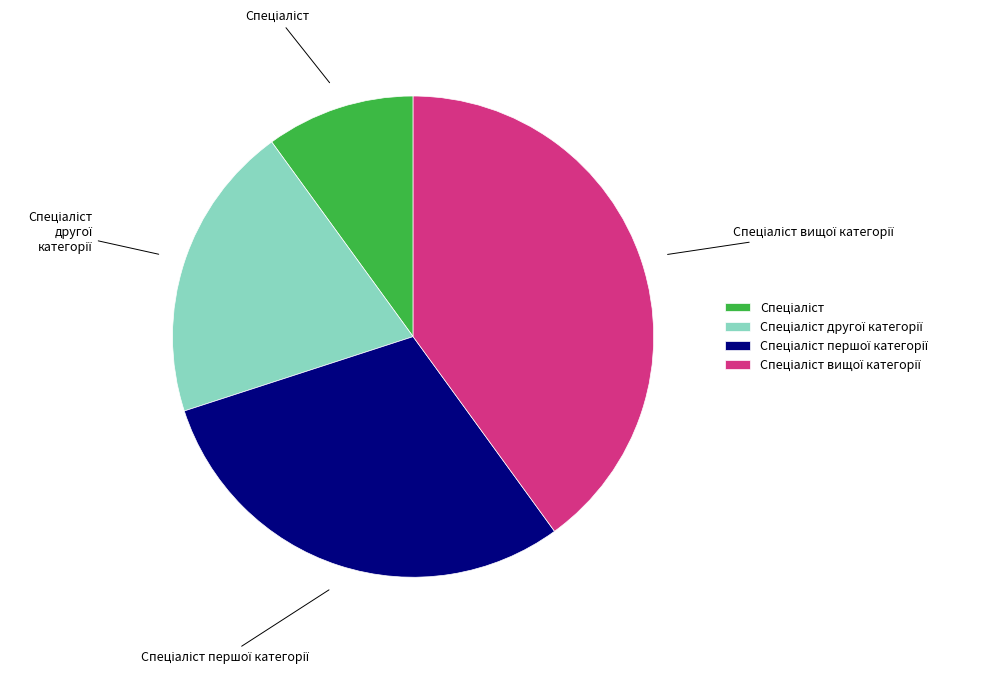

Does any single category account for the majority?

No